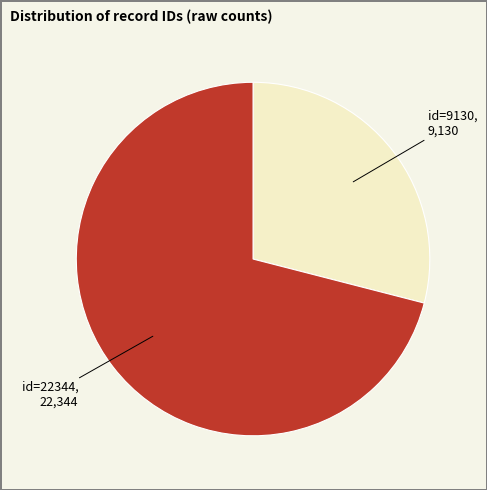

True or false: id=9130 accounts for 29% of the total.

True